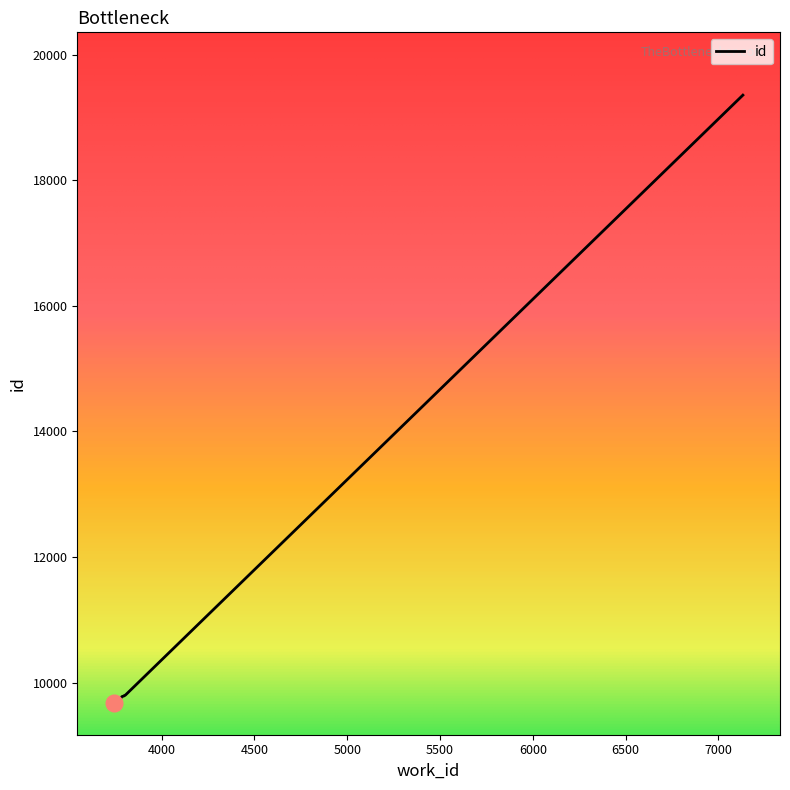

What is the average value?

10703